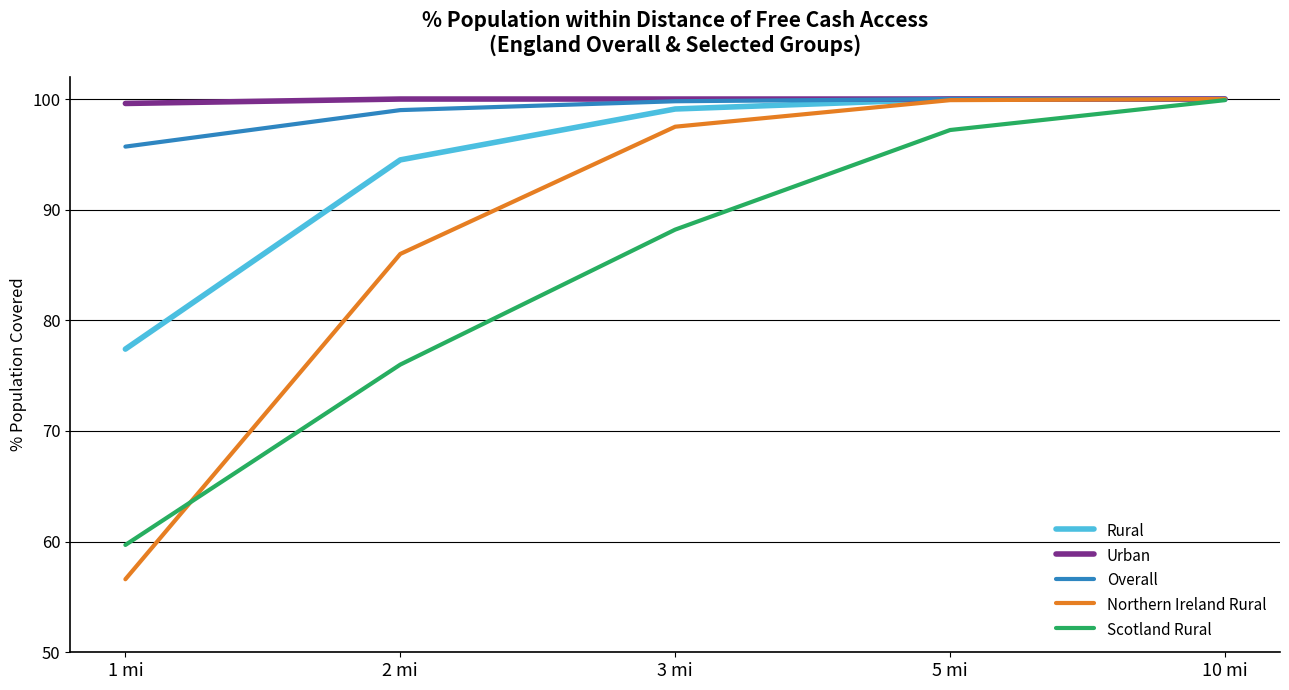

What is the average value of the Northern Ireland Rural series?

88.0